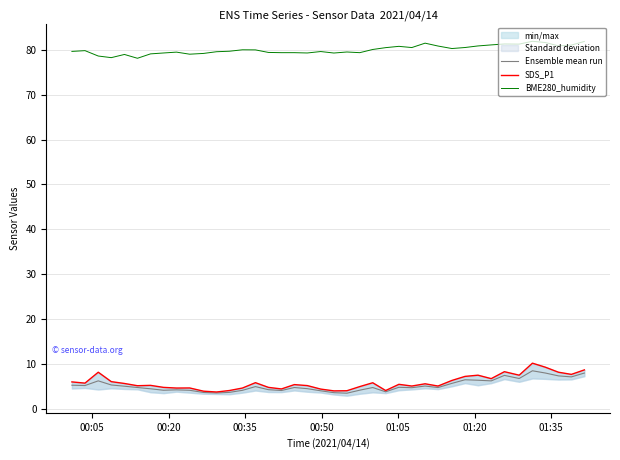

What is the minimum value for Ensemble mean run?

3.5